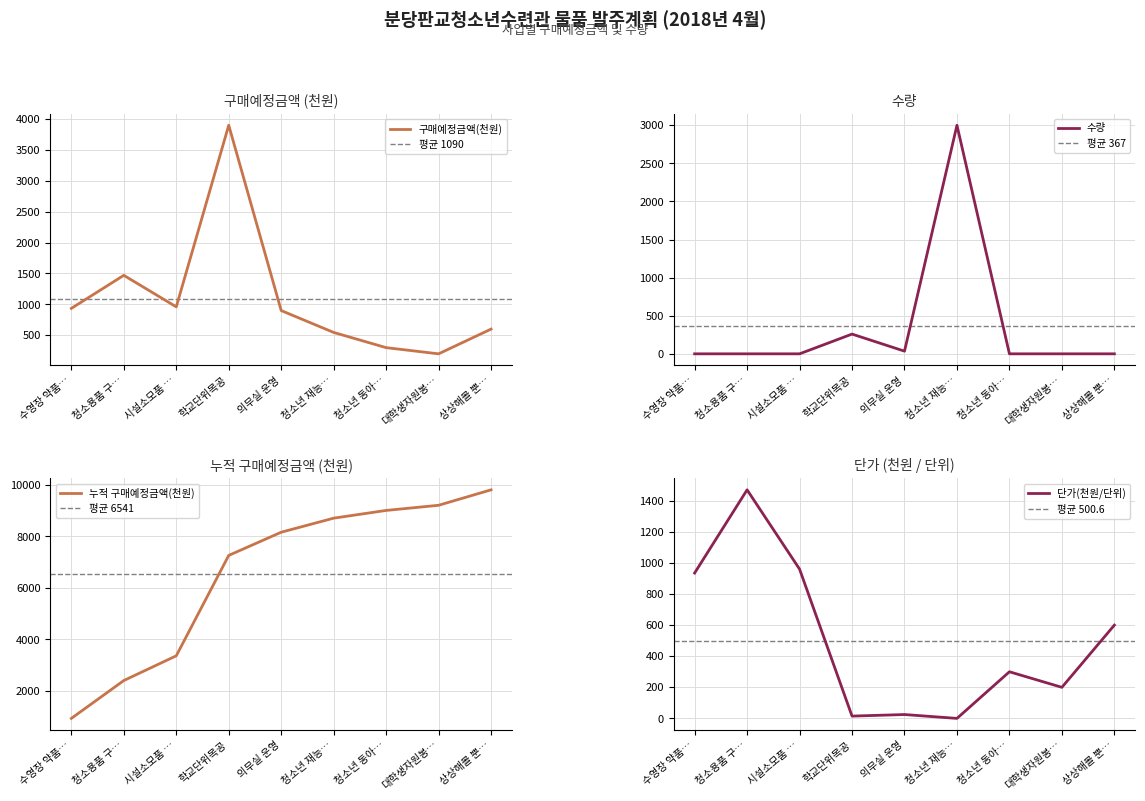

What is the smallest value displayed?

1